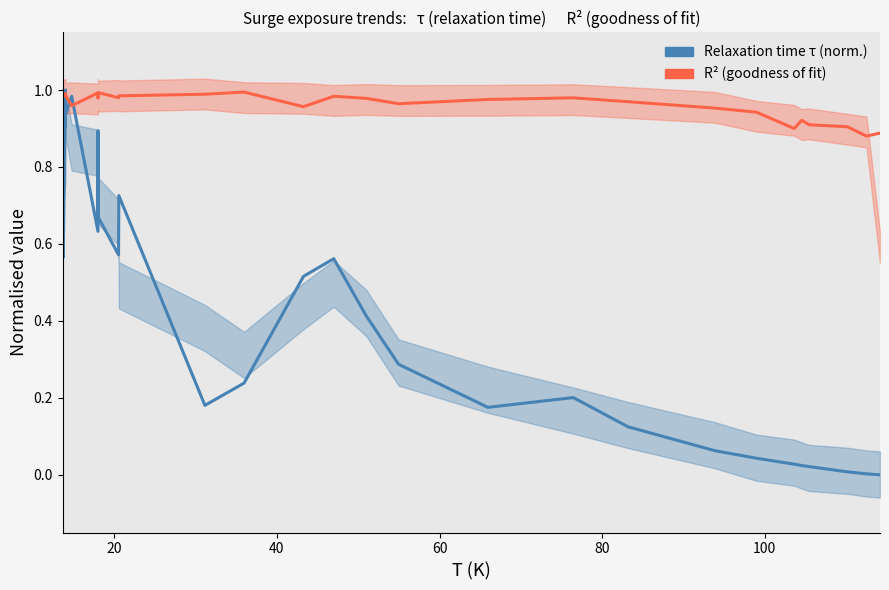

Is the value of Relaxation time τ (norm.) at 28 greater than the value of R² (goodness of fit) at 23?

No